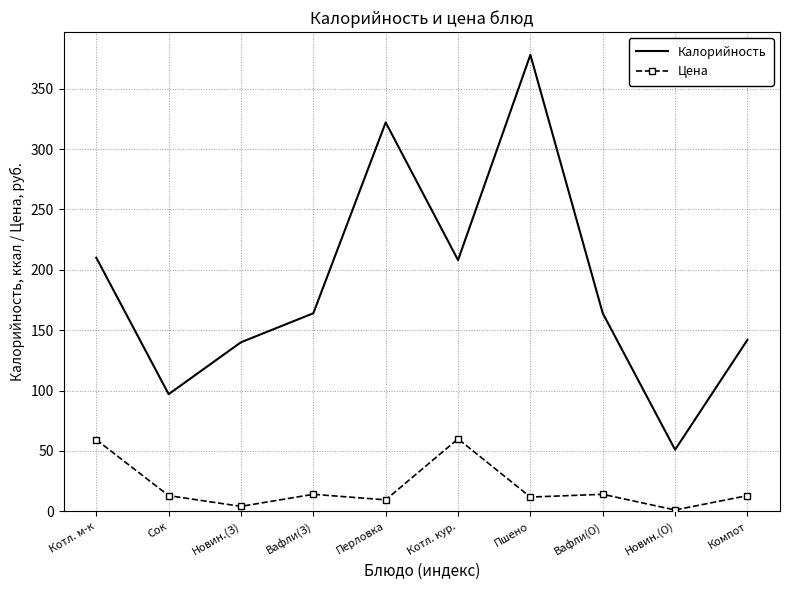

What is the spread (max minus min) of values at Котл. кур.?

148.0